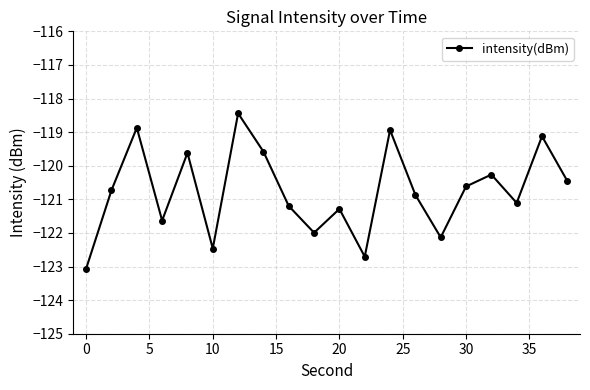

How many series are shown in this chart?

1